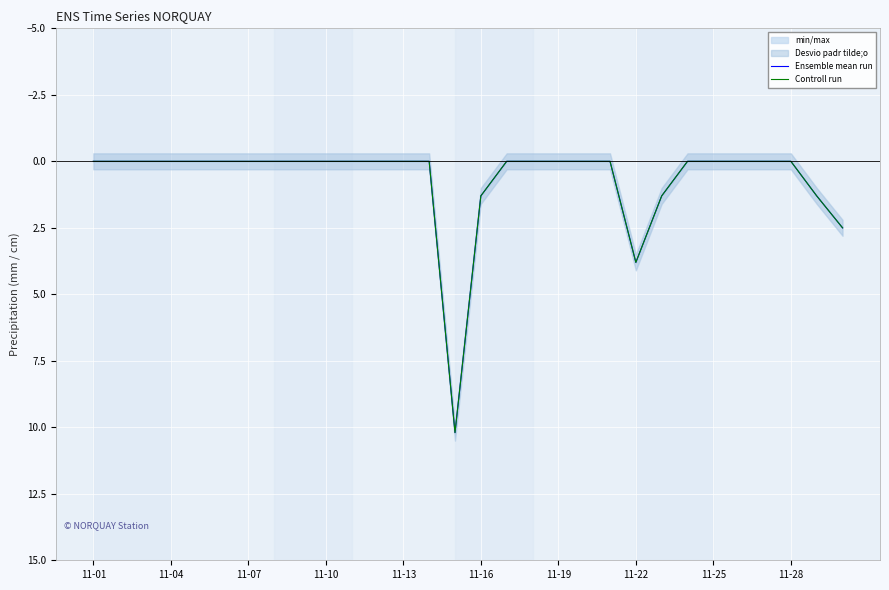

True or false: Ensemble mean run and Controll run intersect in this chart.

False